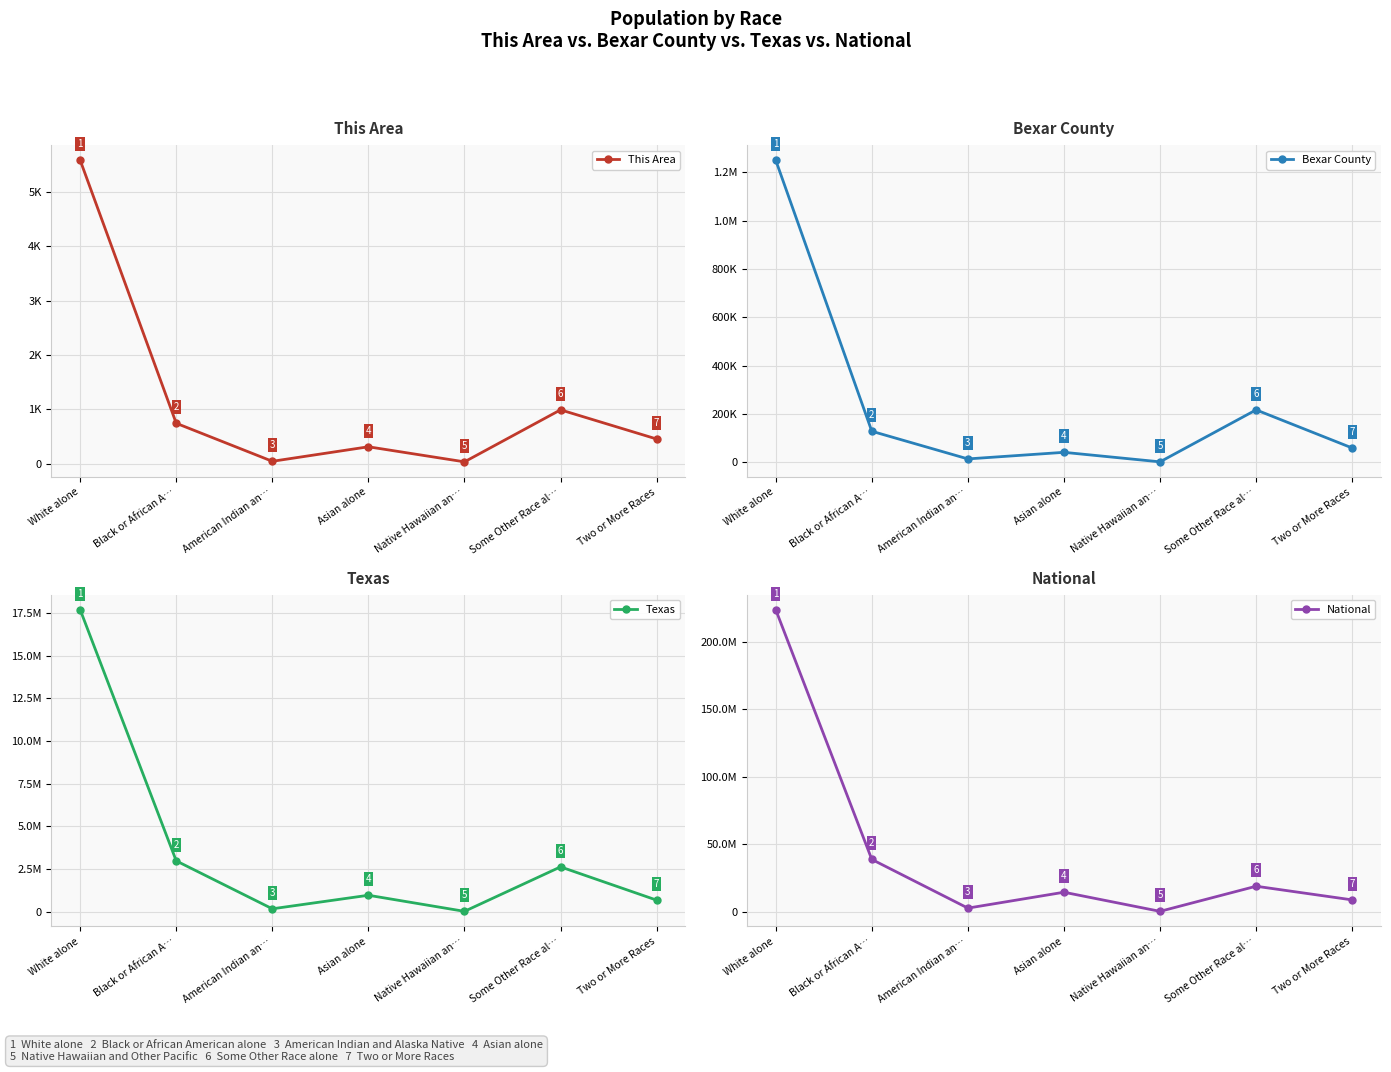

List the series in order of their peak value, lowest first.

This Area, Bexar County, Texas, National